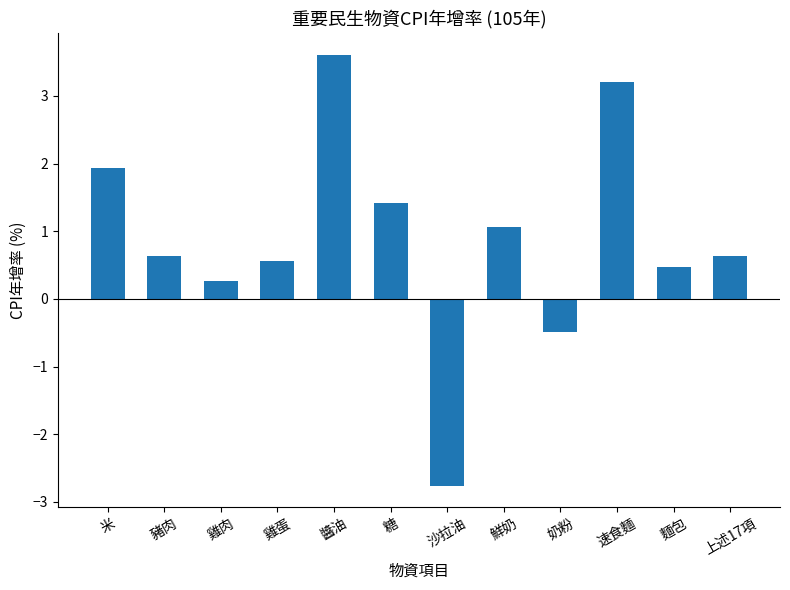

True or false: the data shows 1.0 at 上述17項.

False